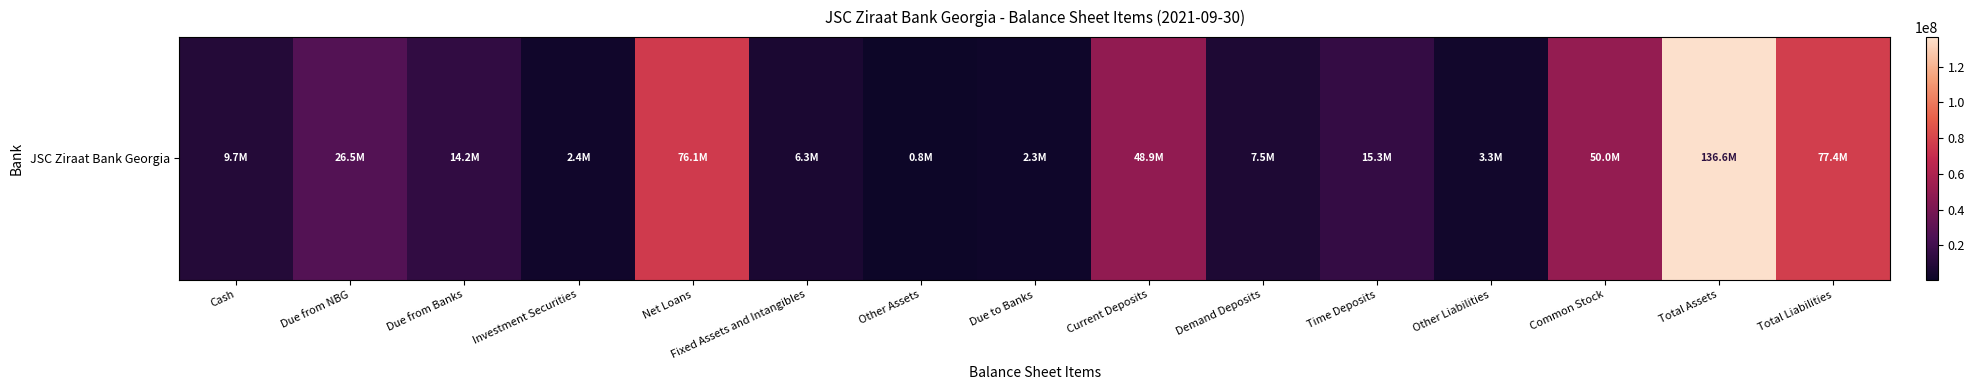

What is the minimum value shown in the chart?

778959.4